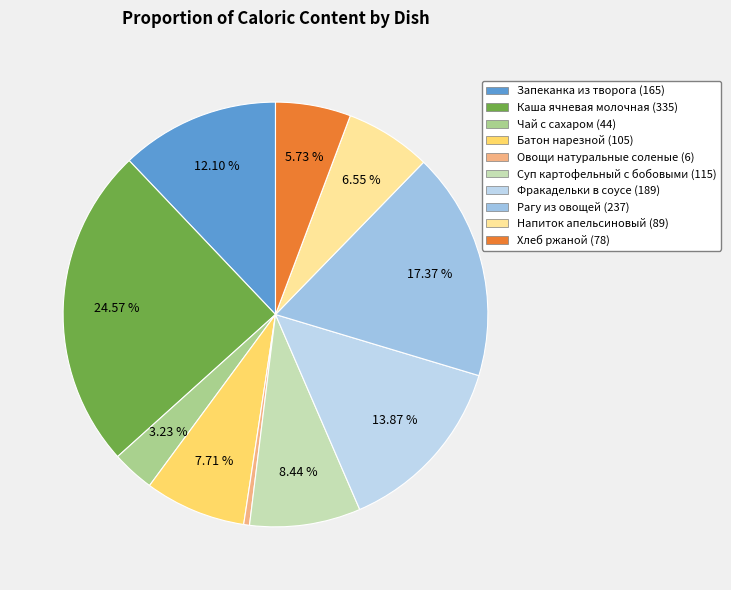

To the nearest percent, what is the combined percentage of Хлеб ржаной and Чай с сахаром?

9%